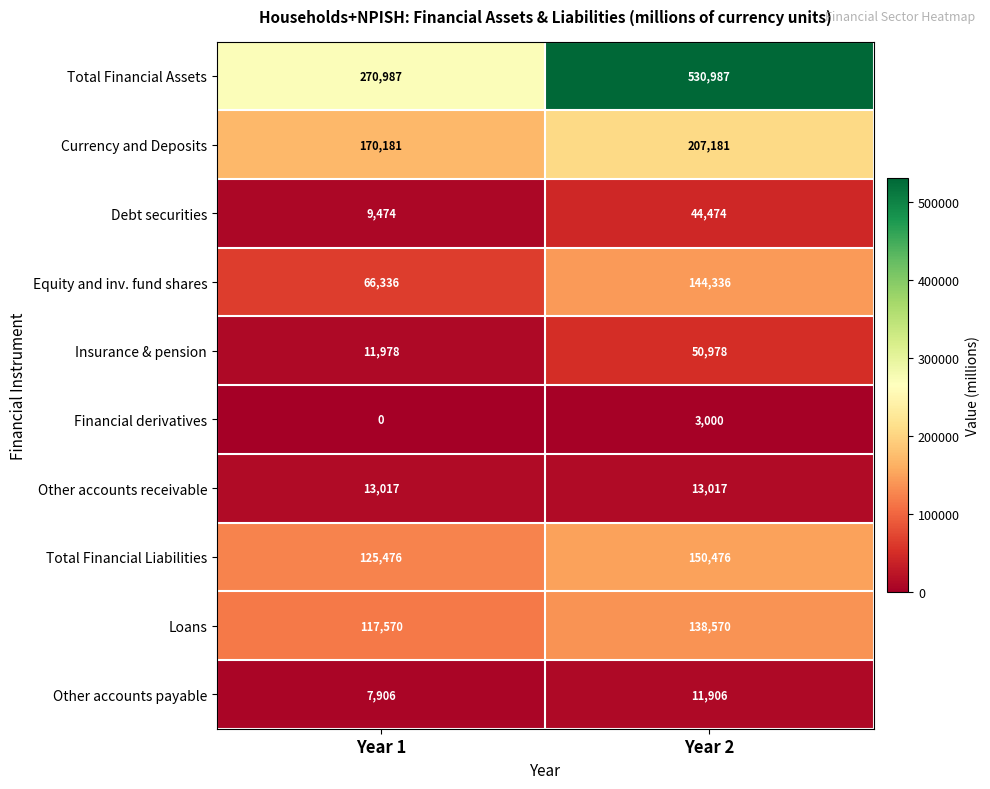

True or false: Total Financial Assets has a value of 75834 at Year 1.

False